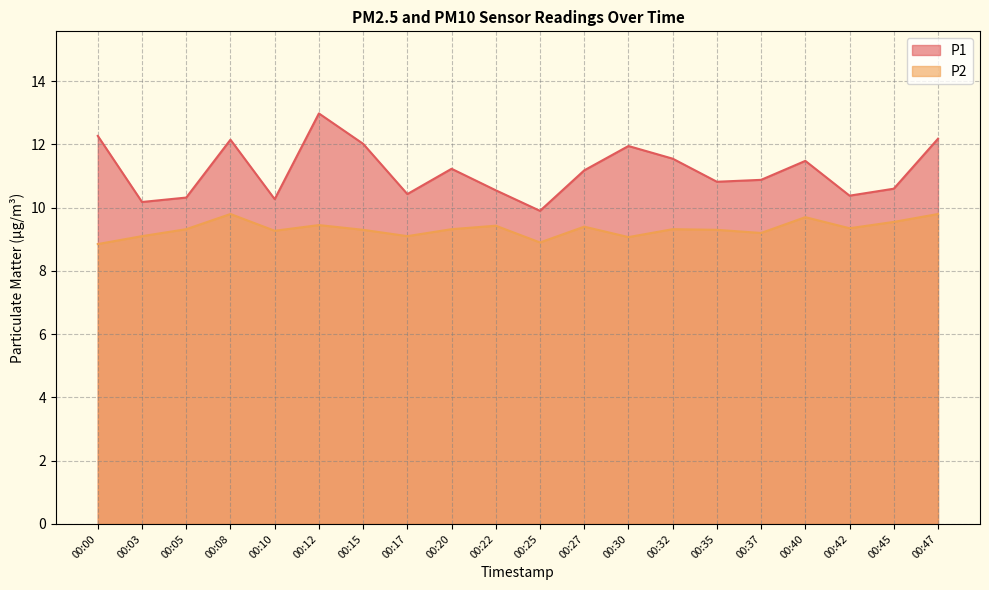

How many interior local valleys does the P1 series have?

6